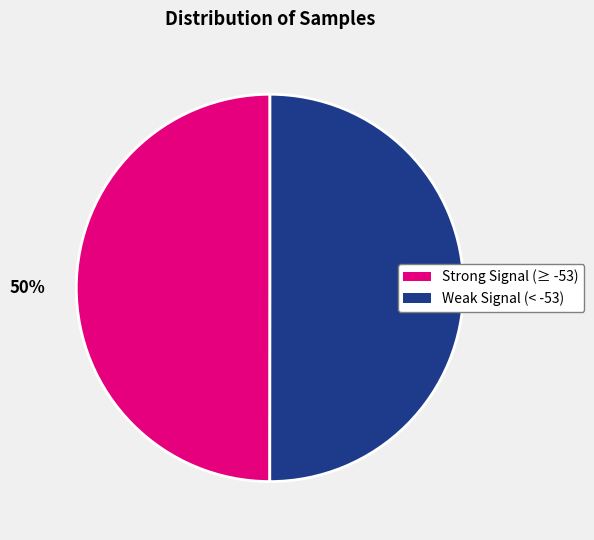

To the nearest percent, what is the average slice percentage?

50%